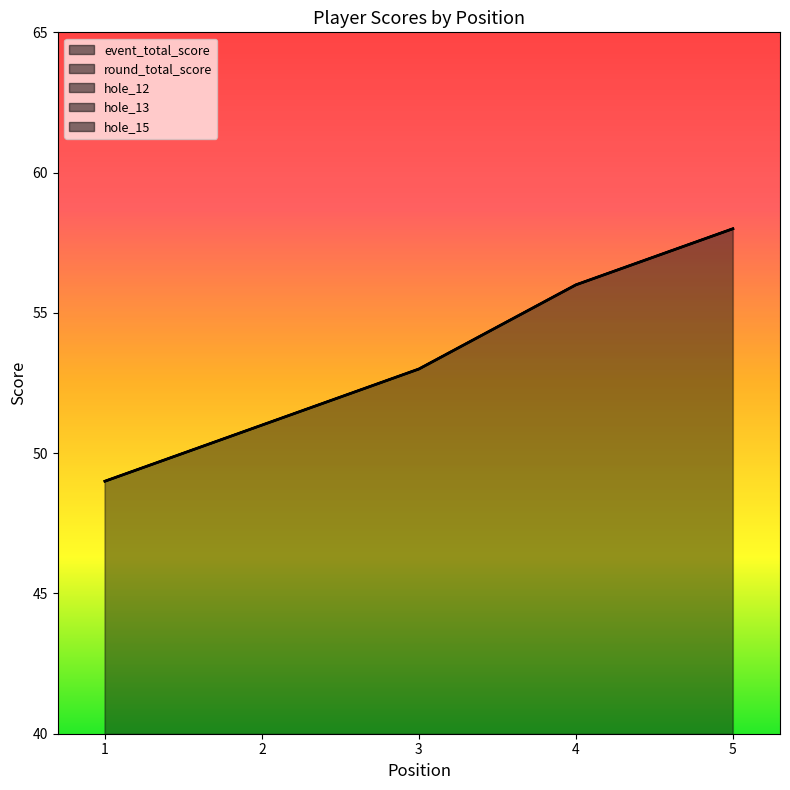

What are all the series names shown in the legend?

event_total_score, round_total_score, hole_12, hole_13, hole_15